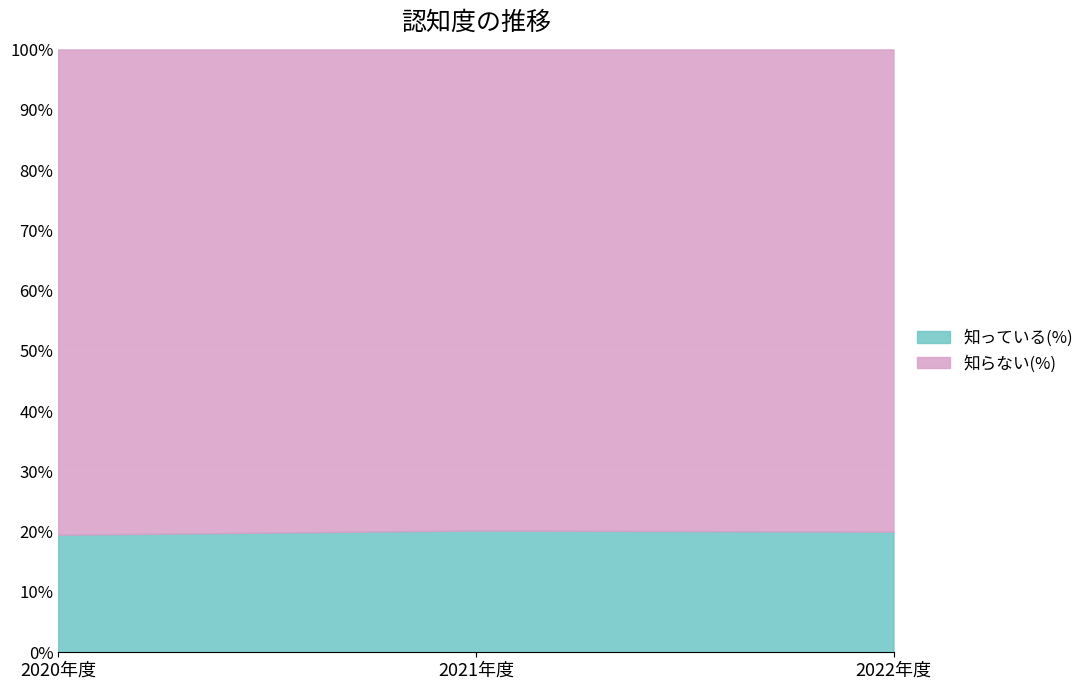

Reading left to right, transcribe all the data shown in this chart.

知っている(%): 19.5	20.2	20.0
知らない(%): 80.5	79.8	80.0